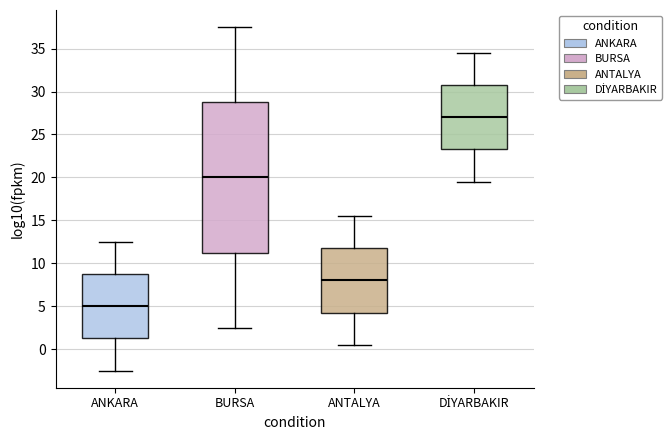

Where is the upper edge of the box for ANTALYA on the y-axis? The values are not printed on the chart, so give them approximately, as read against the axis.

12.0